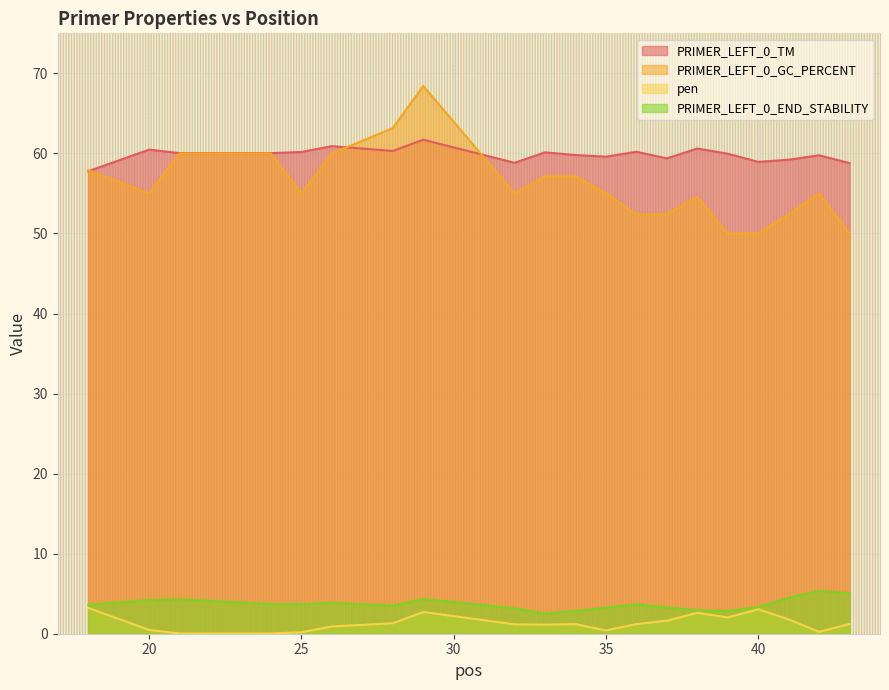

At which category does the chart reach its peak across all series?

29